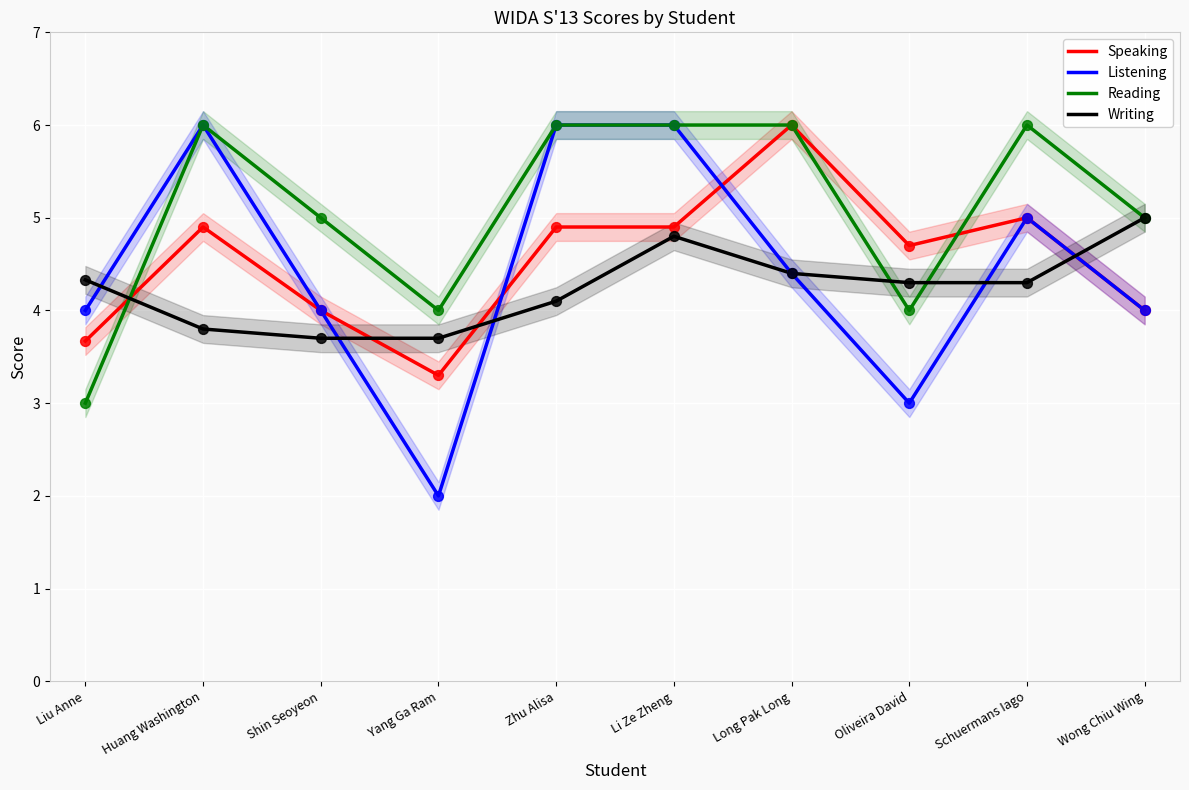

Which series has the largest total across all categories?

Reading